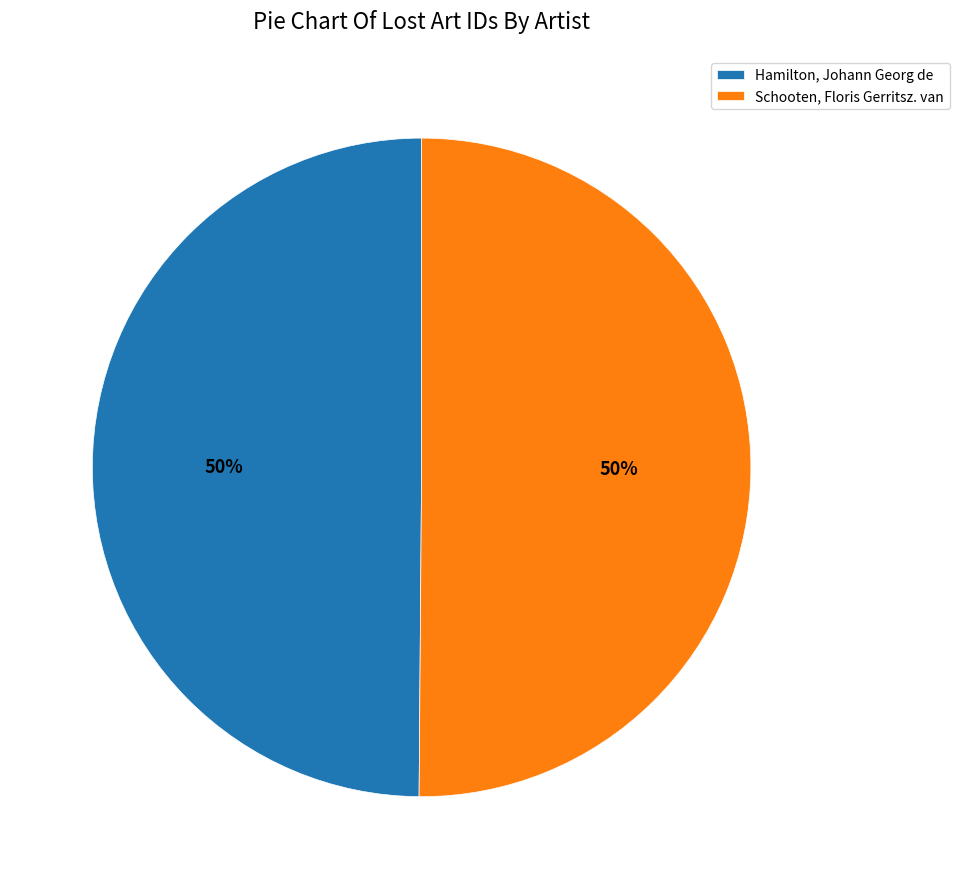

Approximately how many times larger is the value at Schooten, Floris Gerritsz. van compared to Hamilton, Johann Georg de?

1.0